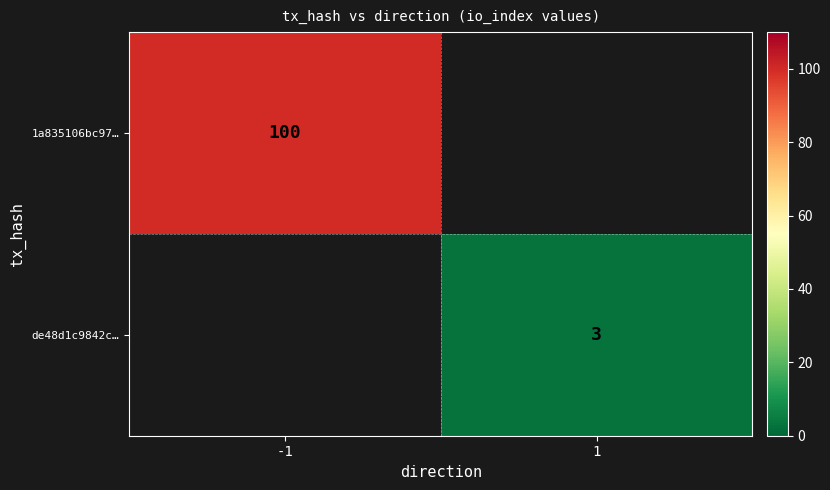

Is it true that de48d1c9842c… equals 1 at 1?

False